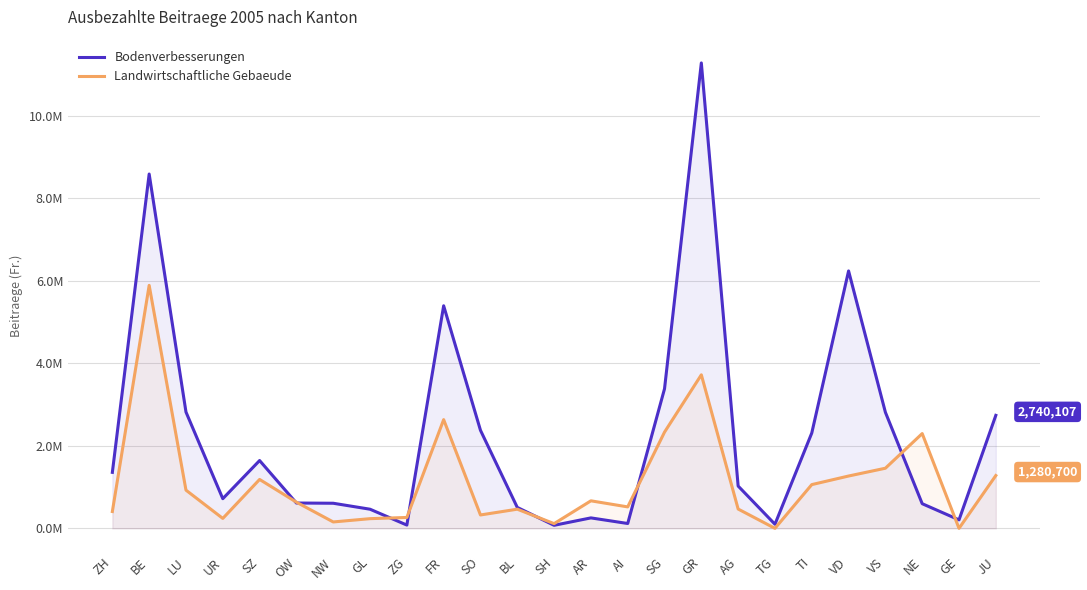

What value does the Bodenverbesserungen series have at NW?

608900